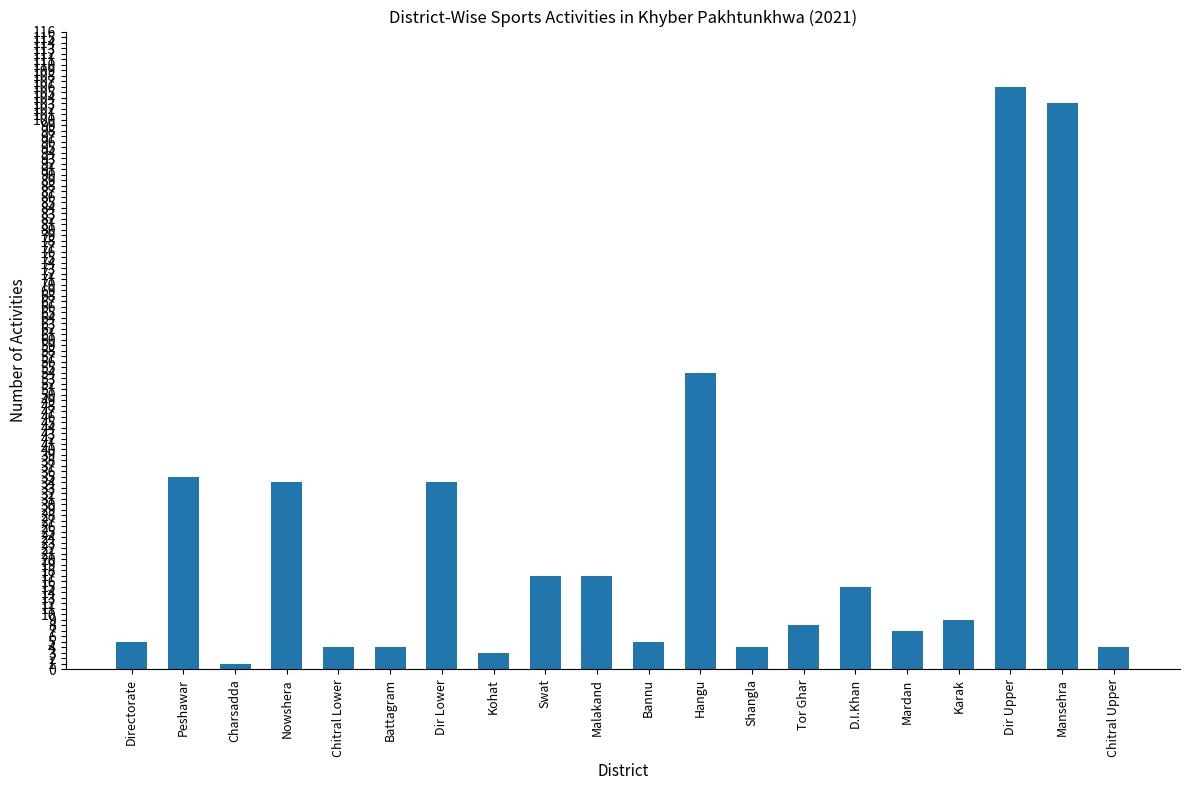

At which label does the data first exceed 9?

Peshawar